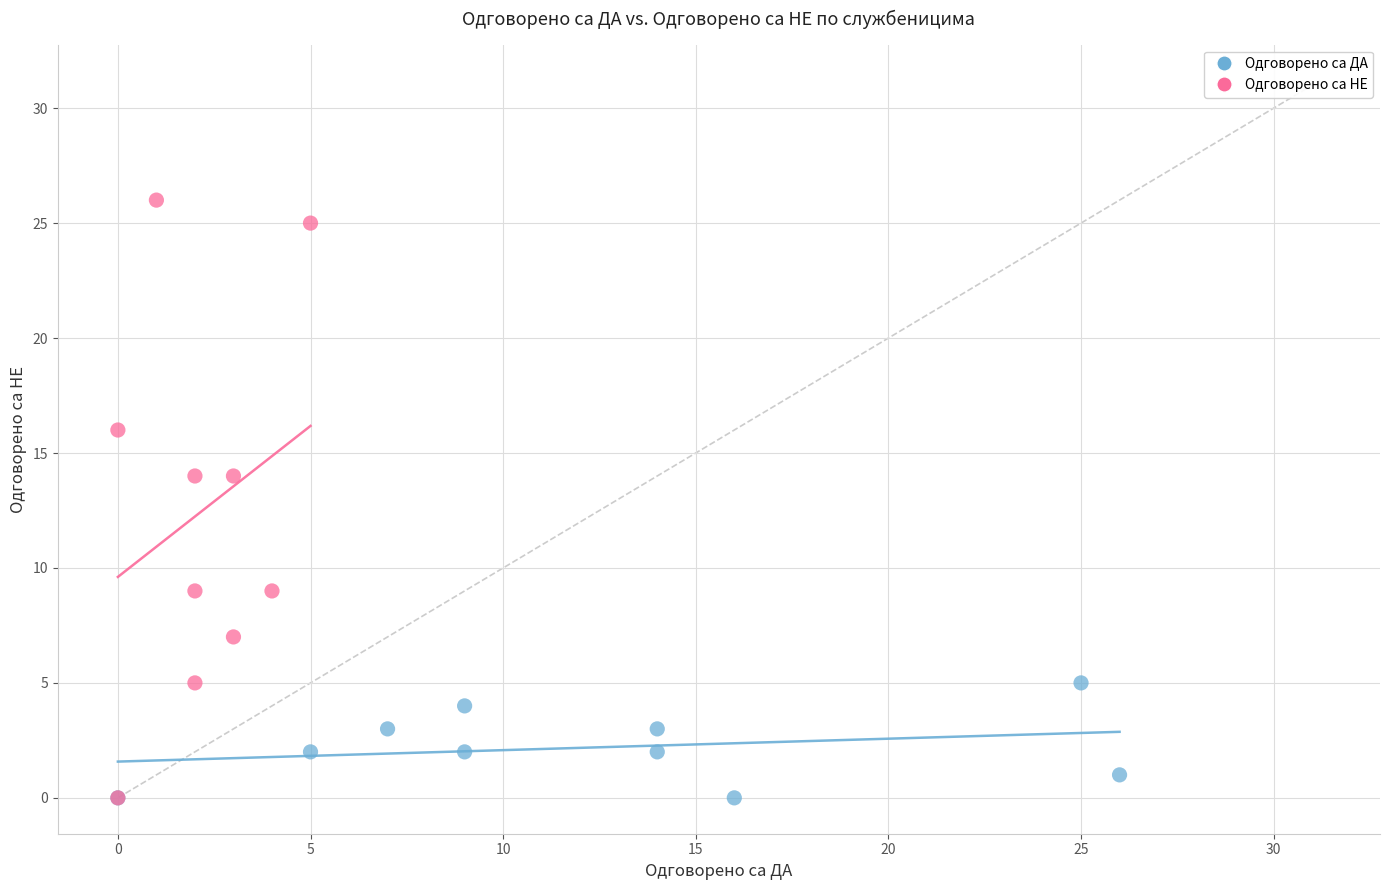

Which series contains the highest Y value?

Одговорено са НЕ